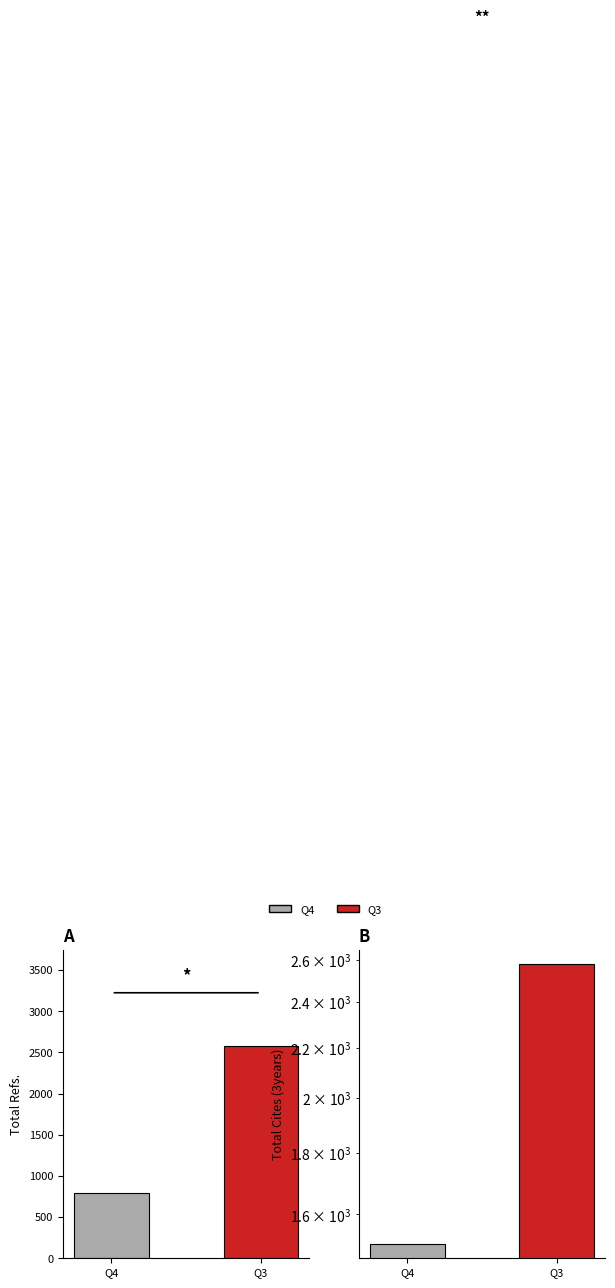

What is the minimum value shown in the chart?

796.8